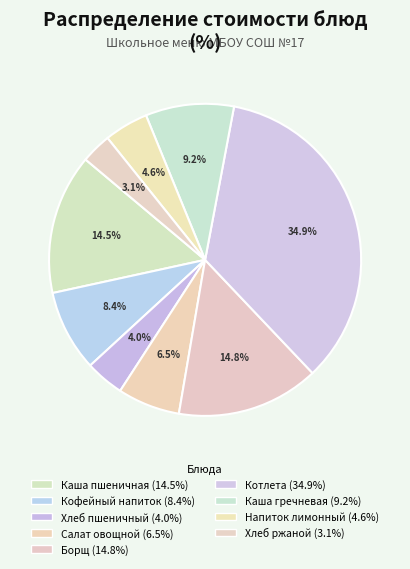

How many segments does this pie chart have?

9